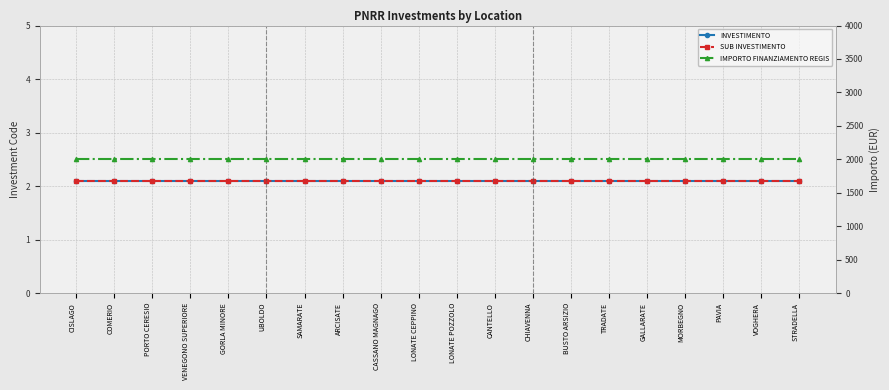

What position from the left is PAVIA?

18